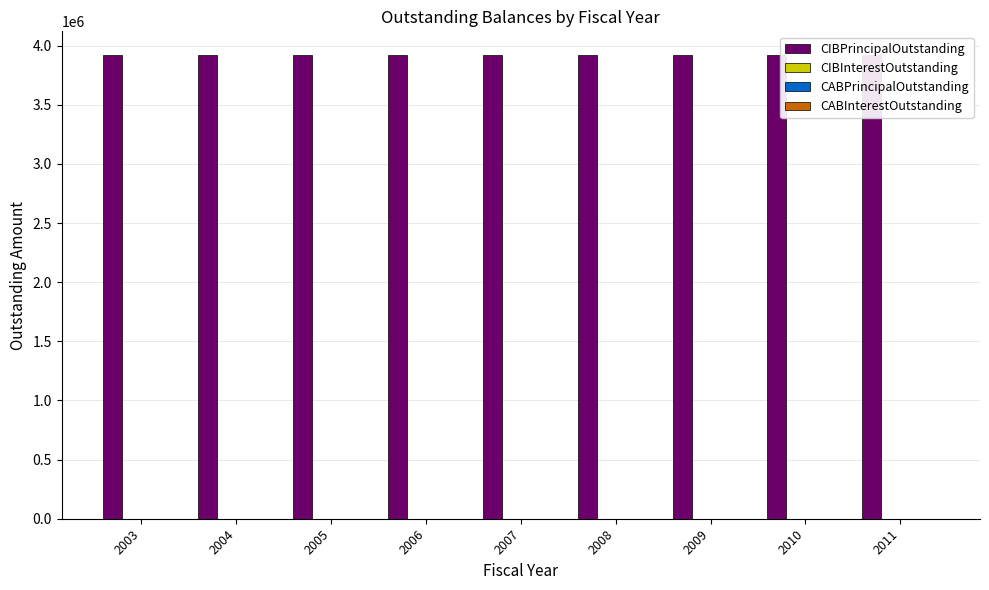

What is the difference between the highest and lowest values at 2010?

3925000